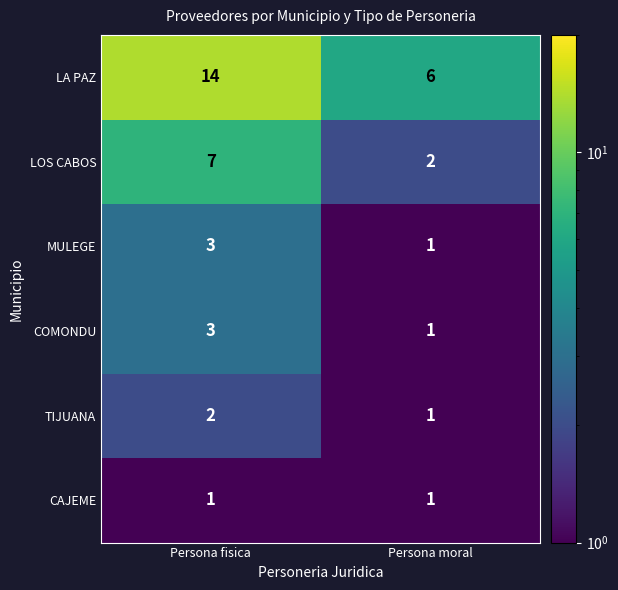

Rank the categories by COMONDU value from lowest to highest.

Persona moral, Persona fisica